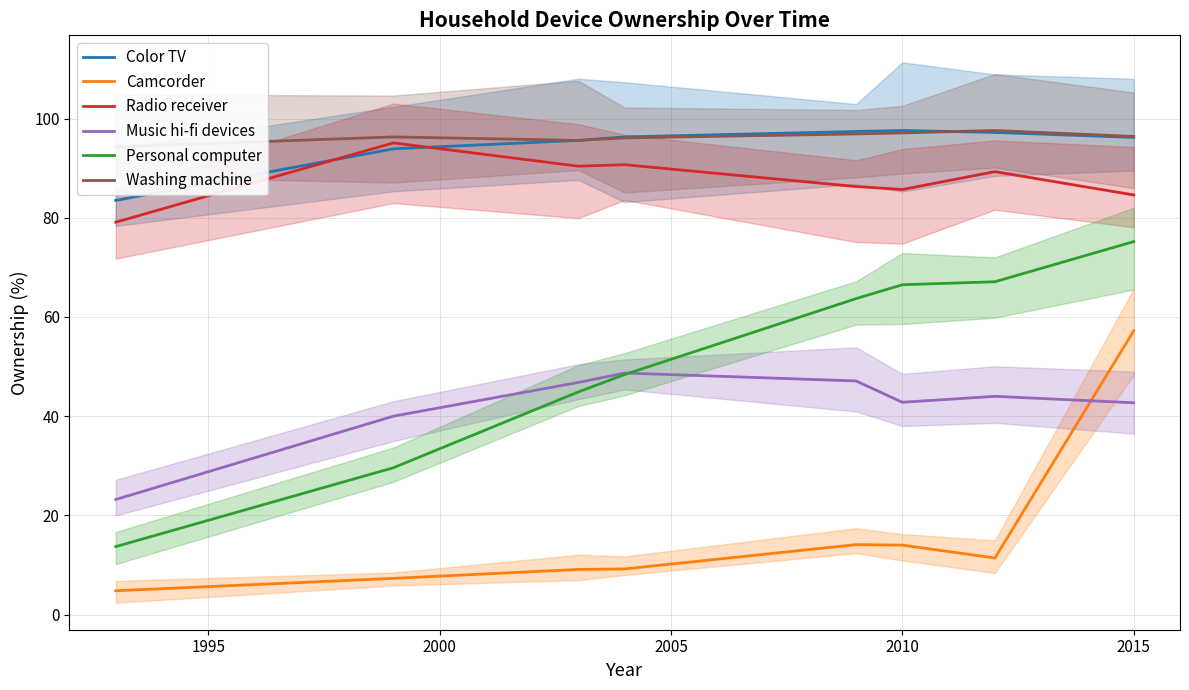

Which series has the widest spread of values?

Personal computer